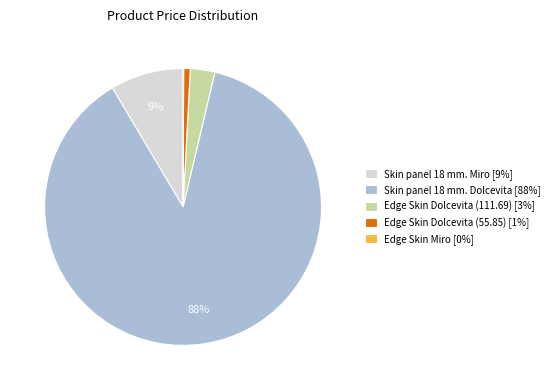

To the nearest percent, what is the difference between the Edge Skin Dolcevita (55.85) and Skin panel 18 mm. Miro slice percentages?

8%